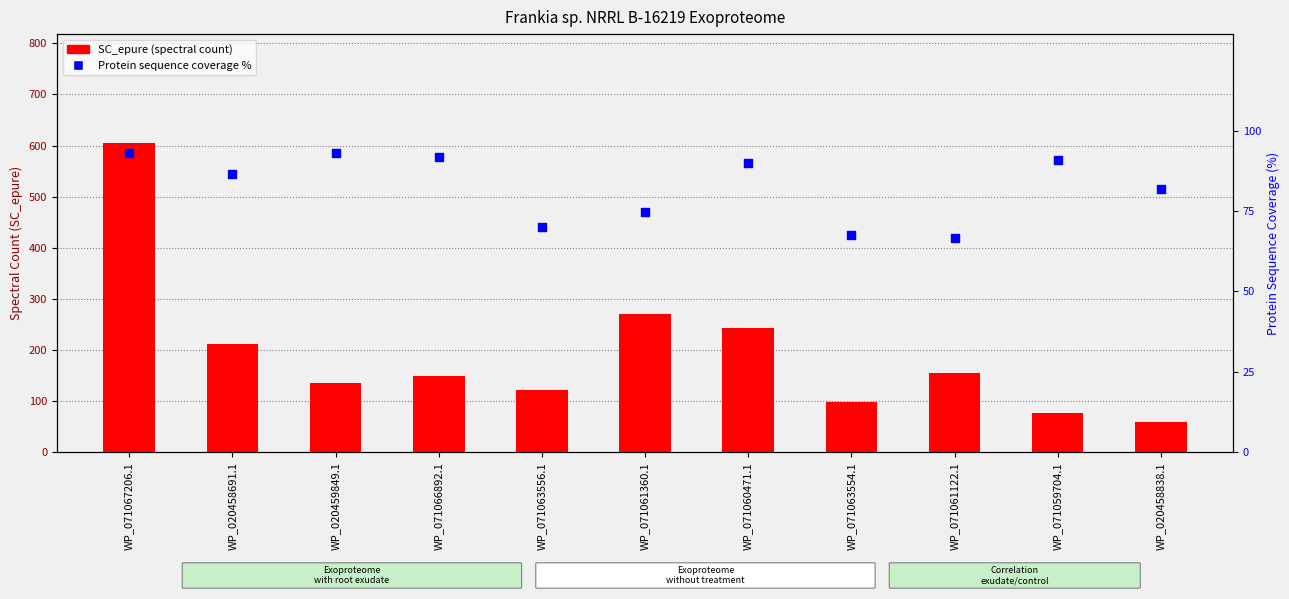

Is the value of SC_epure at WP_020459849.1 greater than the value of Protein sequence coverage % at WP_071061122.1?

Yes